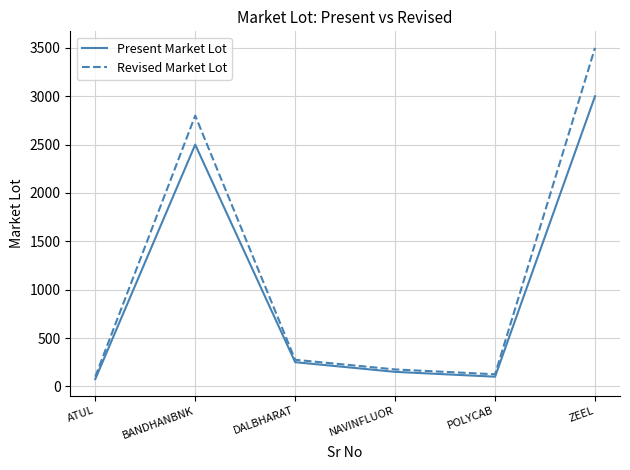

Is it true that Revised Market Lot equals 3500 at ZEEL?

True